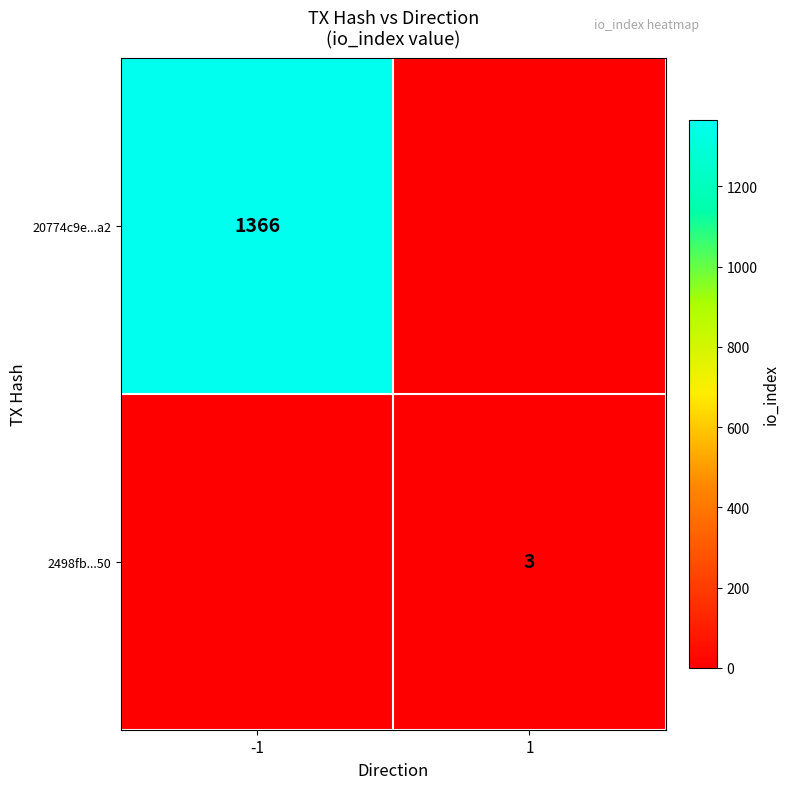

At which category is the sum across all series the highest?

-1